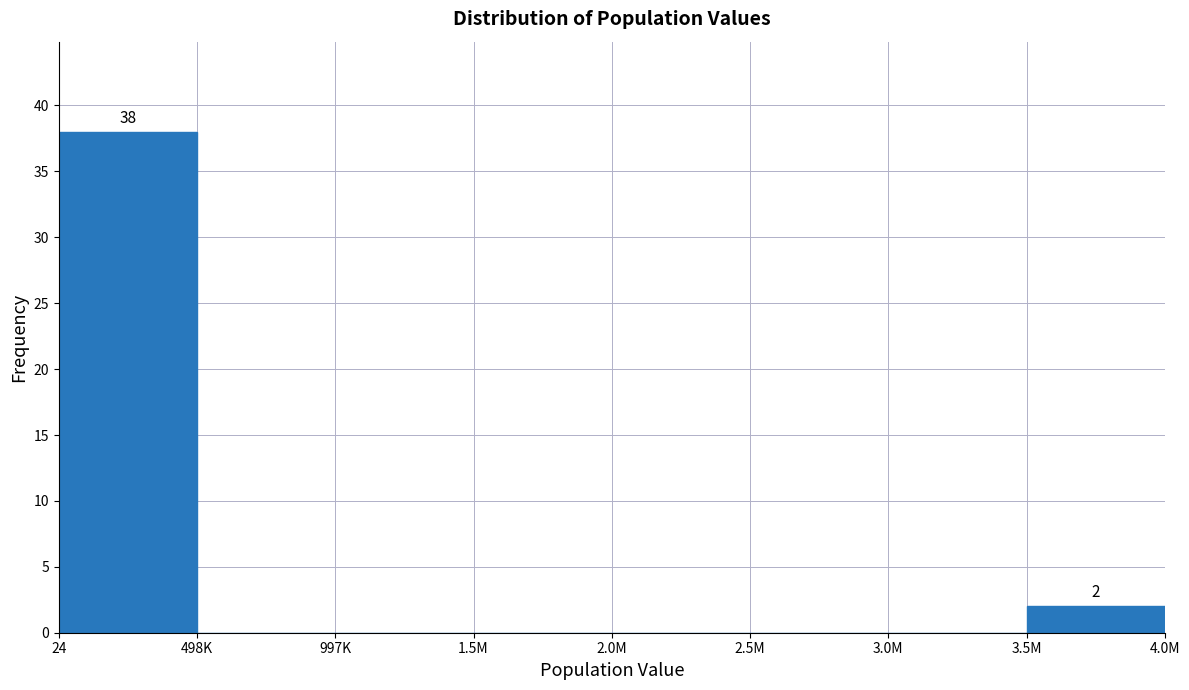

Reading left to right, what are all the values shown in this chart?

24=38	498K=0	997K=0	1.5M=0	2.0M=0	2.5M=0	3.0M=0	3.5M=2